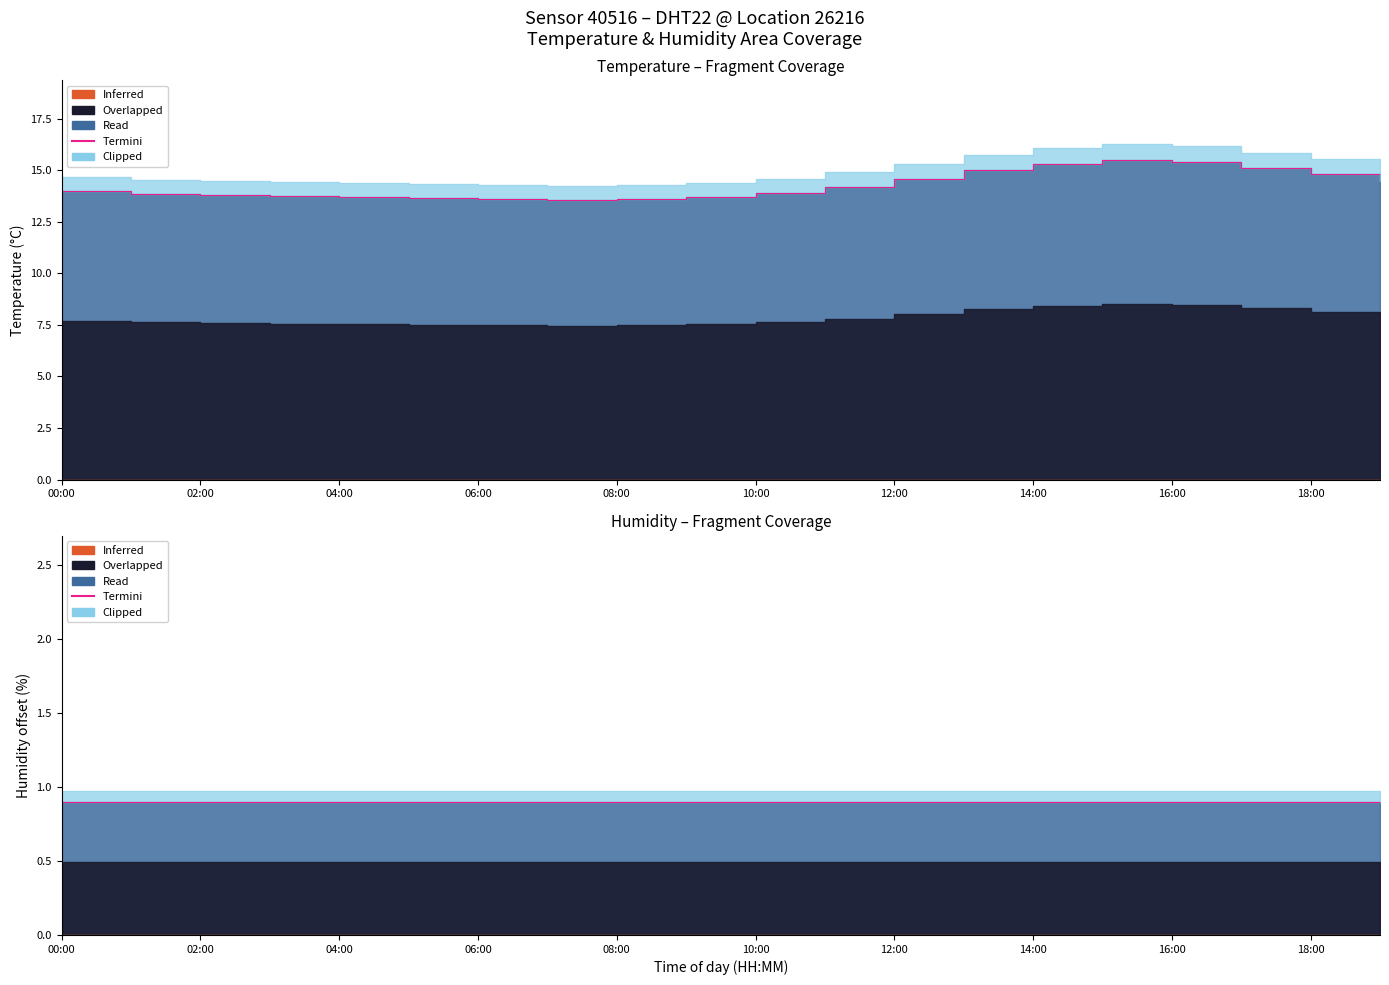

Reading left to right, extract all data points from this chart.

14.0	13.8	13.8	13.8	13.7	13.7	13.6	13.6	13.6	13.7	13.9	14.2	14.6	15.0	15.3	15.5	15.4	15.1	14.8	14.5